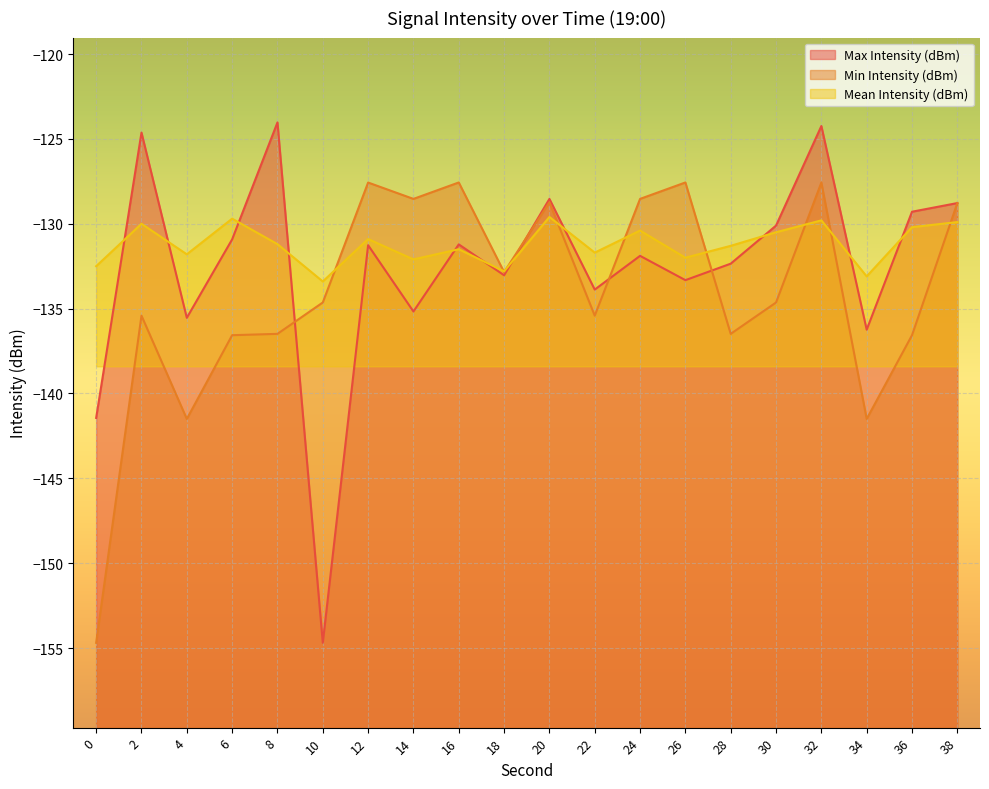

What is the highest value of the Max Intensity (dBm) series?

-124.0